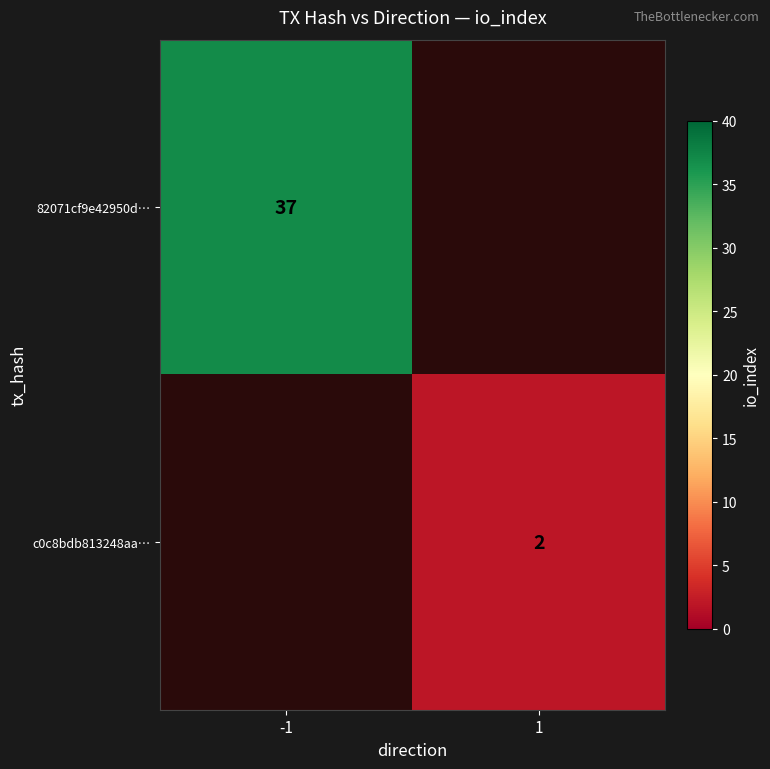

Is it true that 82071cf9e42950d… equals 51 at -1?

False